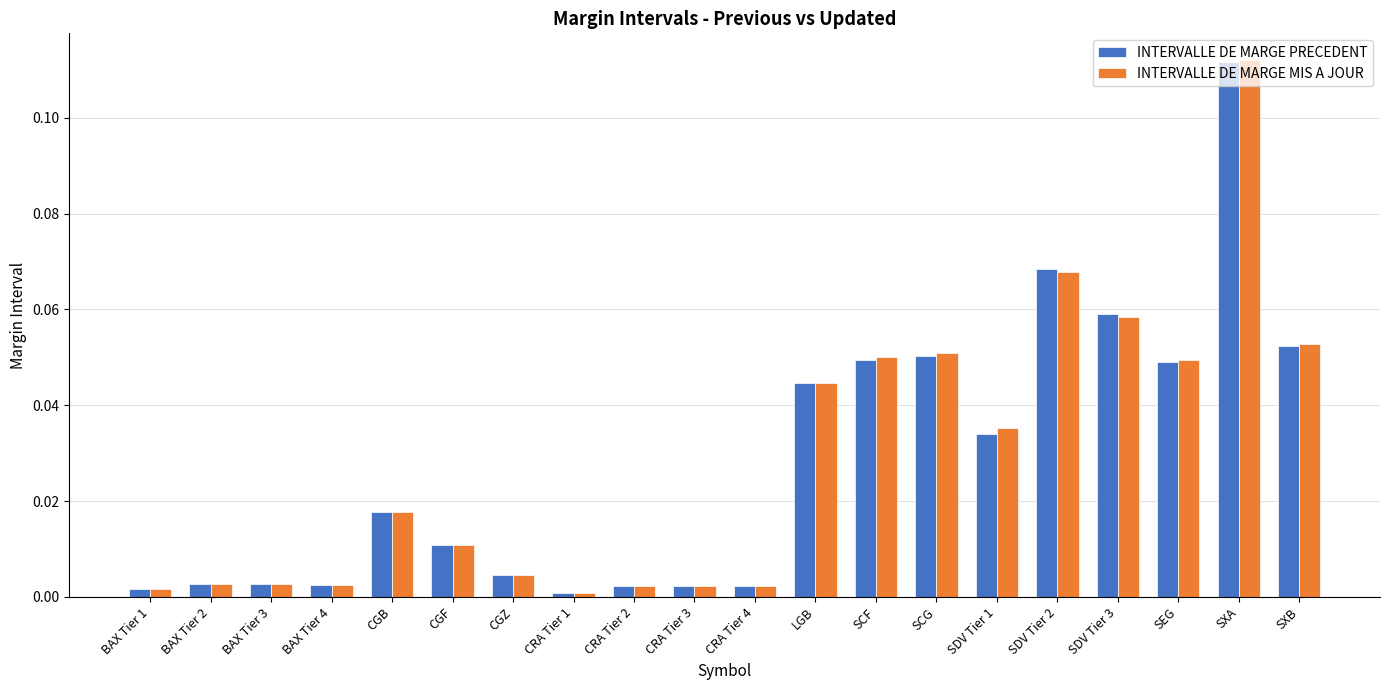

What is the label of the 4th bar from the left?

BAX Tier 4